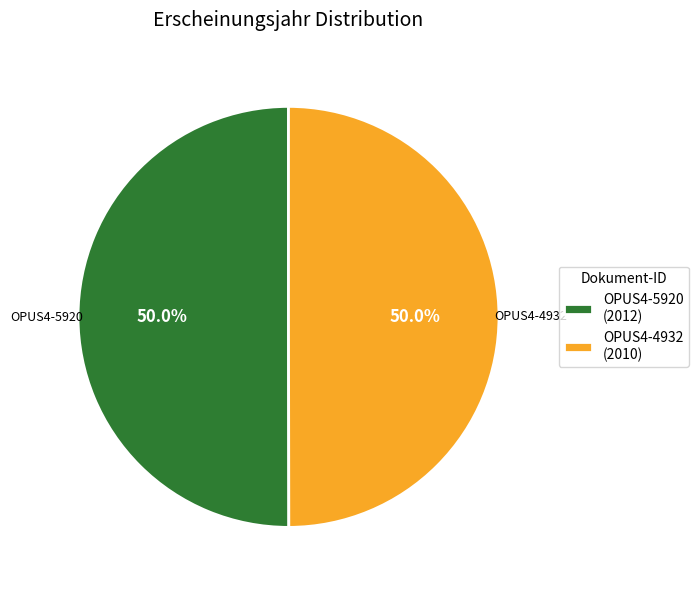

What percentage is the OPUS4-5920 slice, to the nearest percent?

50%